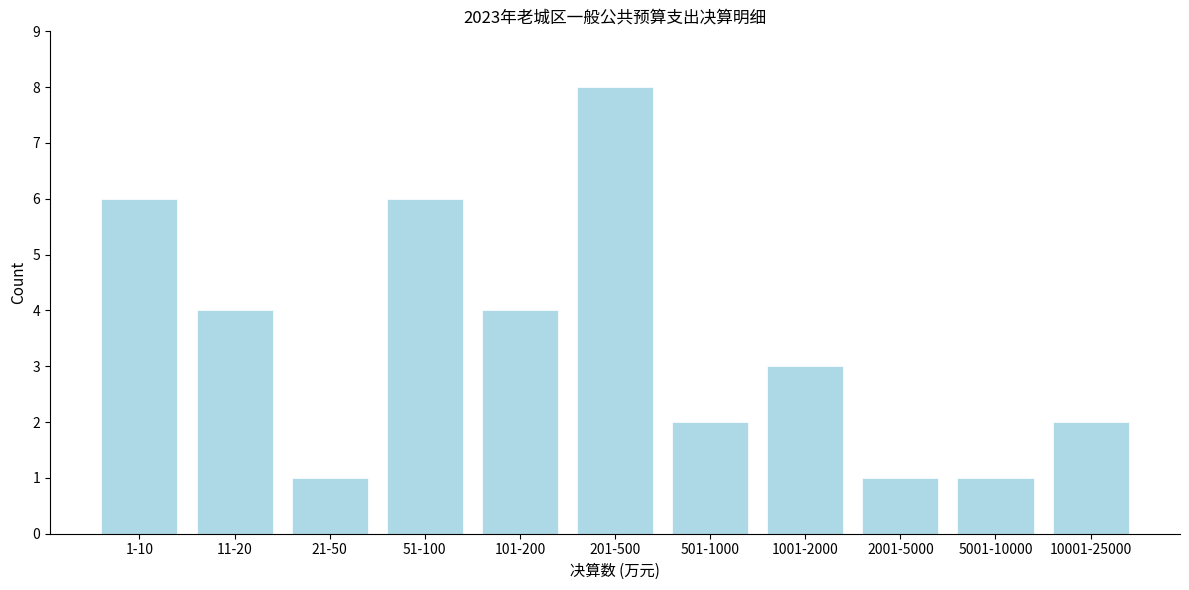

Reading left to right, transcribe all the data shown in this chart.

6	4	1	6	4	8	2	3	1	1	2